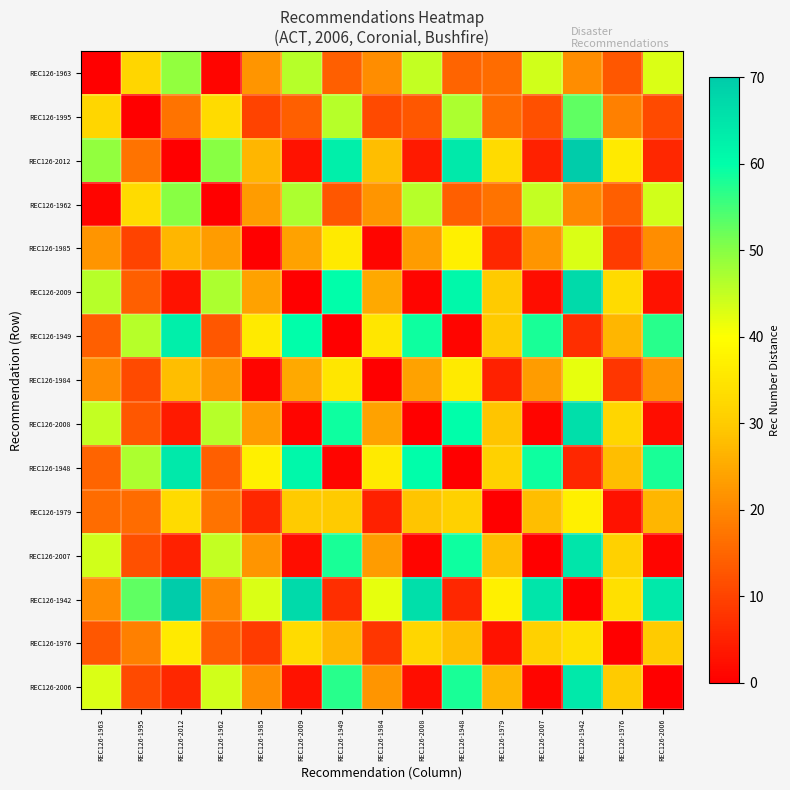

Reading right to left, transcribe all the data shown in this chart.

REC126-1963: REC126-2006=43	REC126-1976=13	REC126-1942=21	REC126-2007=44	REC126-1979=16	REC126-1948=15	REC126-2008=45	REC126-1984=21	REC126-1949=14	REC126-2009=46	REC126-1985=22	REC126-1962=1	REC126-2012=49	REC126-1995=32	REC126-1963=0
REC126-1995: REC126-2006=11	REC126-1976=19	REC126-1942=53	REC126-2007=12	REC126-1979=16	REC126-1948=47	REC126-2008=13	REC126-1984=11	REC126-1949=46	REC126-2009=14	REC126-1985=10	REC126-1962=33	REC126-2012=17	REC126-1995=0	REC126-1963=32
REC126-2012: REC126-2006=6	REC126-1976=36	REC126-1942=70	REC126-2007=5	REC126-1979=33	REC126-1948=64	REC126-2008=4	REC126-1984=28	REC126-1949=63	REC126-2009=3	REC126-1985=27	REC126-1962=50	REC126-2012=0	REC126-1995=17	REC126-1963=49
REC126-1962: REC126-2006=44	REC126-1976=14	REC126-1942=20	REC126-2007=45	REC126-1979=17	REC126-1948=14	REC126-2008=46	REC126-1984=22	REC126-1949=13	REC126-2009=47	REC126-1985=23	REC126-1962=0	REC126-2012=50	REC126-1995=33	REC126-1963=1
REC126-1985: REC126-2006=21	REC126-1976=9	REC126-1942=43	REC126-2007=22	REC126-1979=6	REC126-1948=37	REC126-2008=23	REC126-1984=1	REC126-1949=36	REC126-2009=24	REC126-1985=0	REC126-1962=23	REC126-2012=27	REC126-1995=10	REC126-1963=22
REC126-2009: REC126-2006=3	REC126-1976=33	REC126-1942=67	REC126-2007=2	REC126-1979=30	REC126-1948=61	REC126-2008=1	REC126-1984=25	REC126-1949=60	REC126-2009=0	REC126-1985=24	REC126-1962=47	REC126-2012=3	REC126-1995=14	REC126-1963=46
REC126-1949: REC126-2006=57	REC126-1976=27	REC126-1942=7	REC126-2007=58	REC126-1979=30	REC126-1948=1	REC126-2008=59	REC126-1984=35	REC126-1949=0	REC126-2009=60	REC126-1985=36	REC126-1962=13	REC126-2012=63	REC126-1995=46	REC126-1963=14
REC126-1984: REC126-2006=22	REC126-1976=8	REC126-1942=42	REC126-2007=23	REC126-1979=5	REC126-1948=36	REC126-2008=24	REC126-1984=0	REC126-1949=35	REC126-2009=25	REC126-1985=1	REC126-1962=22	REC126-2012=28	REC126-1995=11	REC126-1963=21
REC126-2008: REC126-2006=2	REC126-1976=32	REC126-1942=66	REC126-2007=1	REC126-1979=29	REC126-1948=60	REC126-2008=0	REC126-1984=24	REC126-1949=59	REC126-2009=1	REC126-1985=23	REC126-1962=46	REC126-2012=4	REC126-1995=13	REC126-1963=45
REC126-1948: REC126-2006=58	REC126-1976=28	REC126-1942=6	REC126-2007=59	REC126-1979=31	REC126-1948=0	REC126-2008=60	REC126-1984=36	REC126-1949=1	REC126-2009=61	REC126-1985=37	REC126-1962=14	REC126-2012=64	REC126-1995=47	REC126-1963=15
REC126-1979: REC126-2006=27	REC126-1976=3	REC126-1942=37	REC126-2007=28	REC126-1979=0	REC126-1948=31	REC126-2008=29	REC126-1984=5	REC126-1949=30	REC126-2009=30	REC126-1985=6	REC126-1962=17	REC126-2012=33	REC126-1995=16	REC126-1963=16
REC126-2007: REC126-2006=1	REC126-1976=31	REC126-1942=65	REC126-2007=0	REC126-1979=28	REC126-1948=59	REC126-2008=1	REC126-1984=23	REC126-1949=58	REC126-2009=2	REC126-1985=22	REC126-1962=45	REC126-2012=5	REC126-1995=12	REC126-1963=44
REC126-1942: REC126-2006=64	REC126-1976=34	REC126-1942=0	REC126-2007=65	REC126-1979=37	REC126-1948=6	REC126-2008=66	REC126-1984=42	REC126-1949=7	REC126-2009=67	REC126-1985=43	REC126-1962=20	REC126-2012=70	REC126-1995=53	REC126-1963=21
REC126-1976: REC126-2006=30	REC126-1976=0	REC126-1942=34	REC126-2007=31	REC126-1979=3	REC126-1948=28	REC126-2008=32	REC126-1984=8	REC126-1949=27	REC126-2009=33	REC126-1985=9	REC126-1962=14	REC126-2012=36	REC126-1995=19	REC126-1963=13
REC126-2006: REC126-2006=0	REC126-1976=30	REC126-1942=64	REC126-2007=1	REC126-1979=27	REC126-1948=58	REC126-2008=2	REC126-1984=22	REC126-1949=57	REC126-2009=3	REC126-1985=21	REC126-1962=44	REC126-2012=6	REC126-1995=11	REC126-1963=43